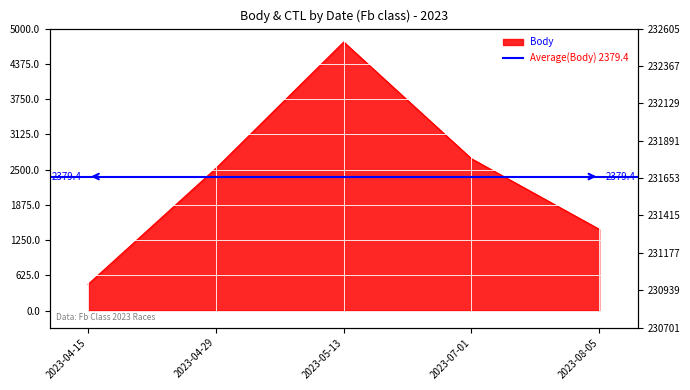

What is the sum of all values?

11897